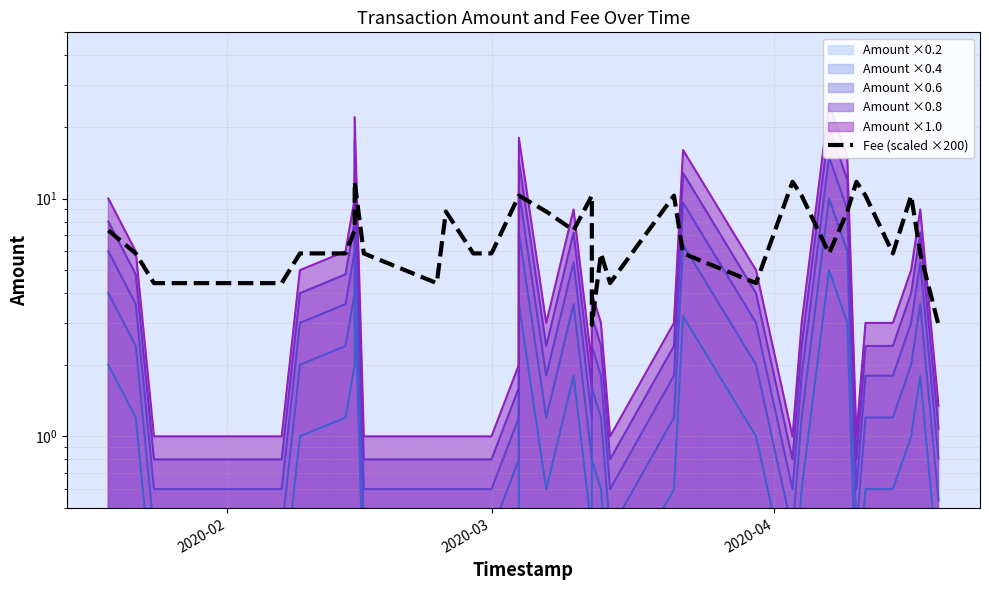

What is the difference between the second highest and second lowest values?

8.8